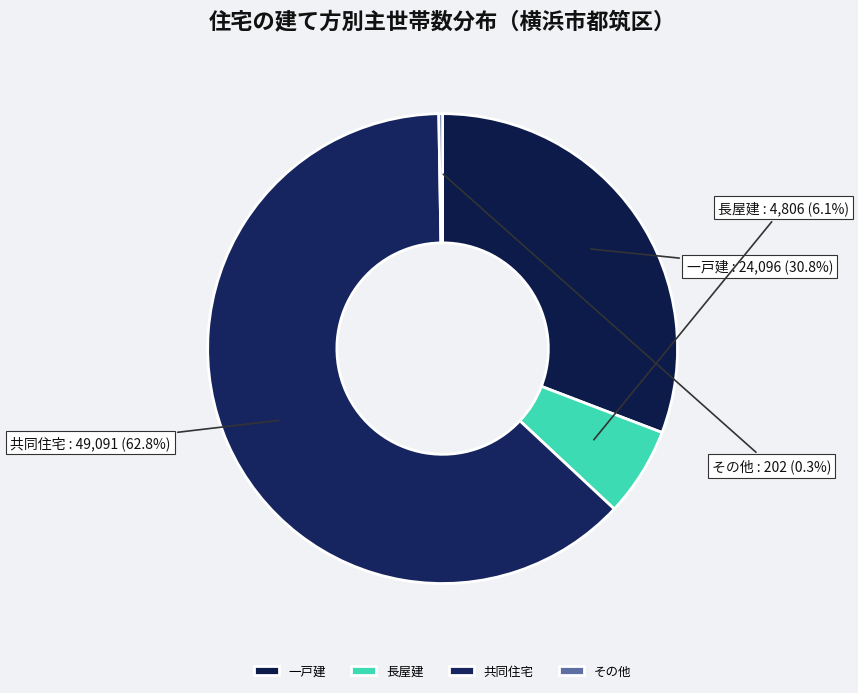

Does 共同住宅 represent more than half of the total?

Yes